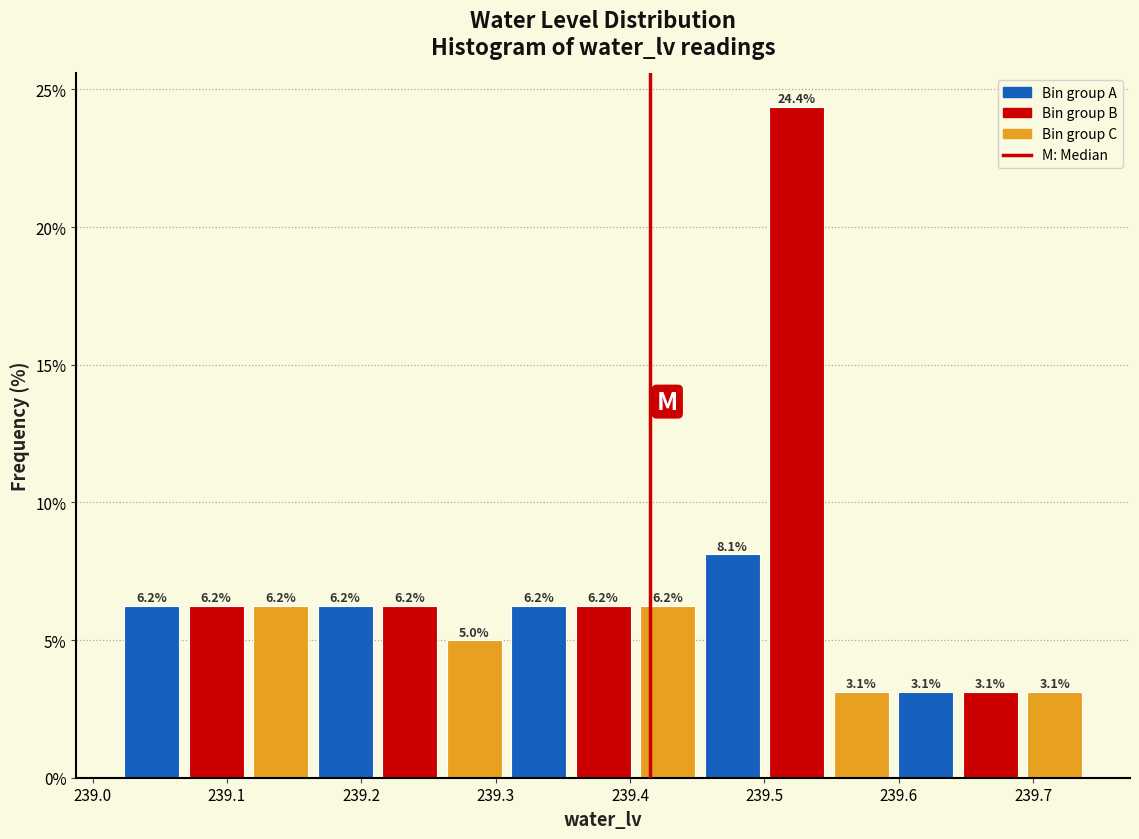

What is the height of the bar covering 239.452 to 239.500 on the x-axis? The bar edges are not printed on the chart, so give them approximately, as read against the axis.

8.1